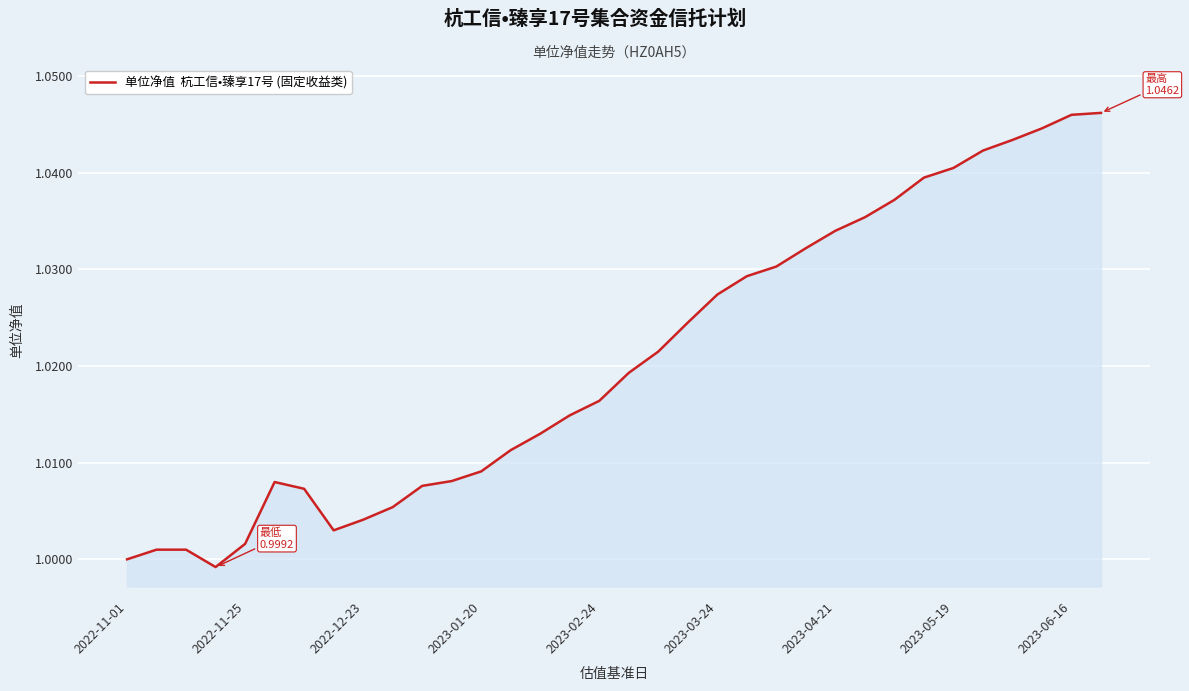

At which label is the value closest to 1?

2022-11-01